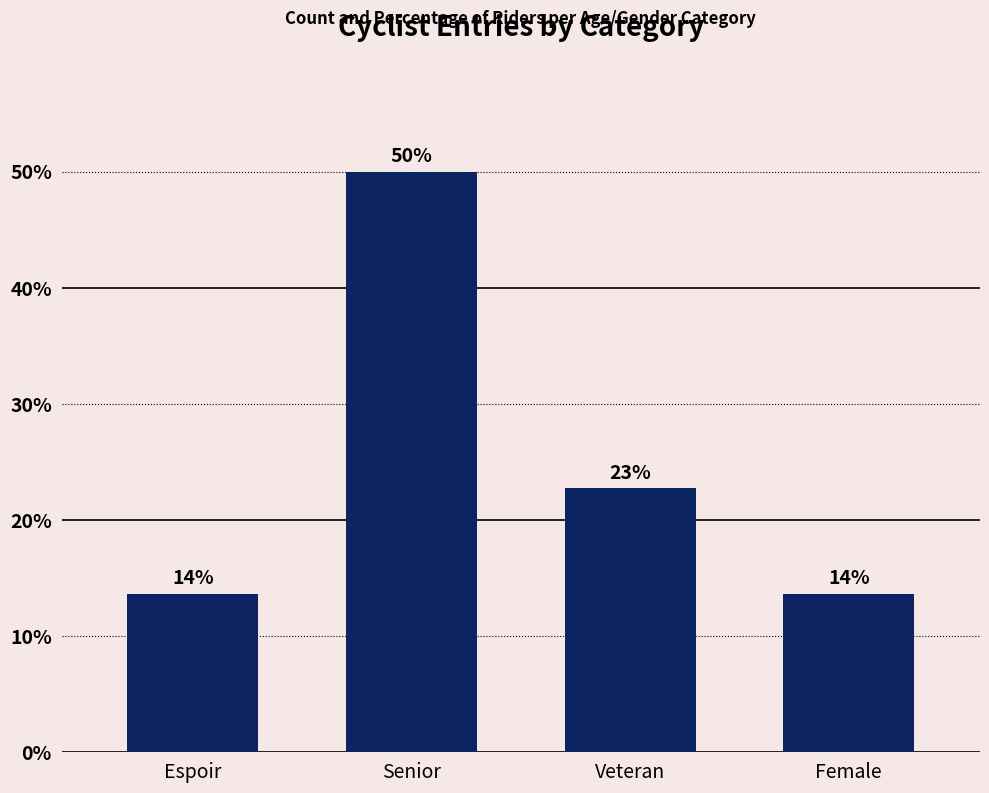

Reading left to right, extract all data points from this chart.

Espoir=13.6	Senior=50.0	Veteran=22.7	Female=13.6